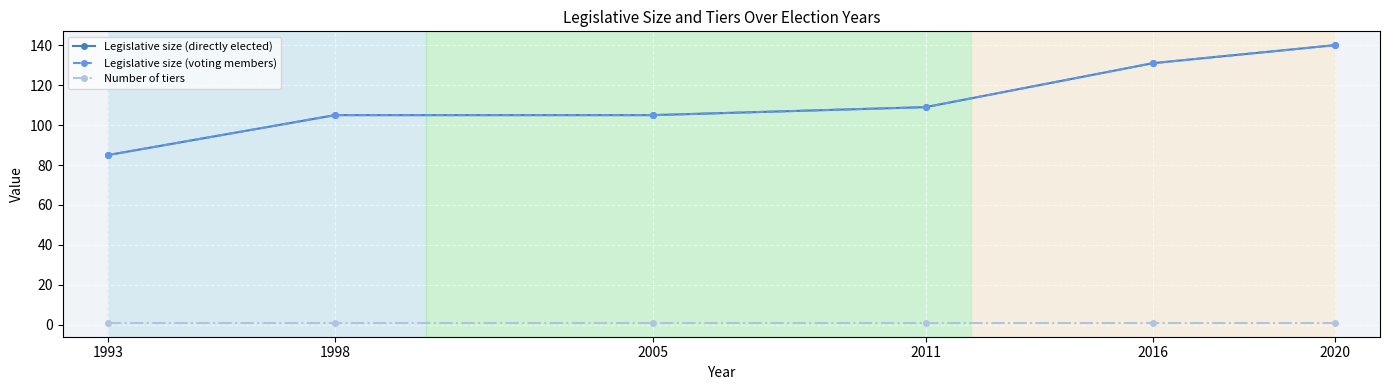

Is this an area chart (filled region under the line)?

No